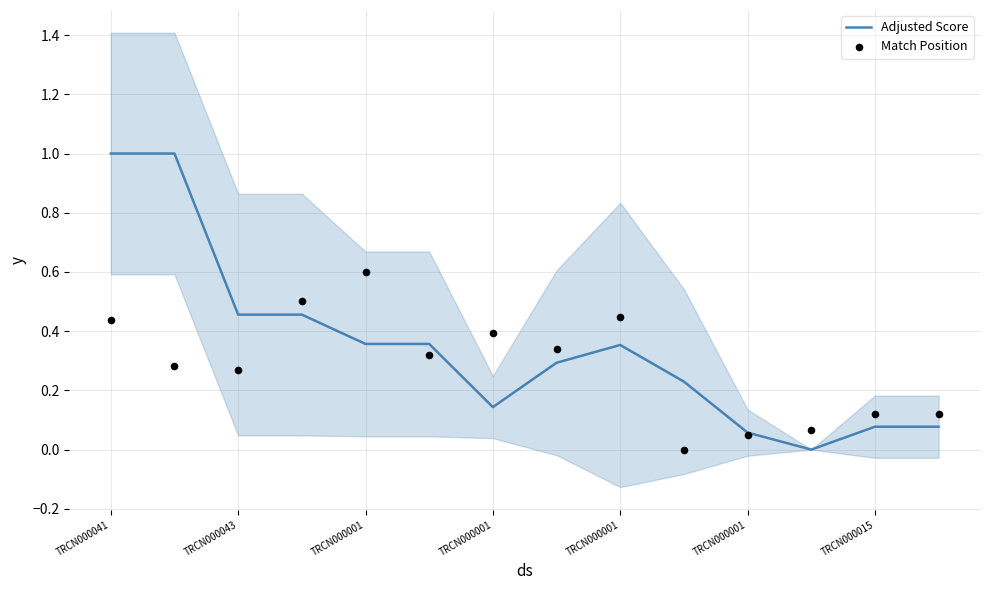

What is the total value across all series at TRCN000001?

0.7